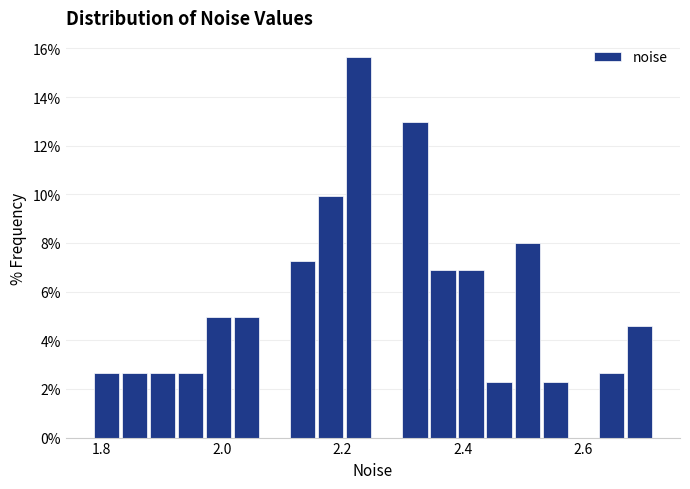

Read against the x-axis, roughly where is the centre of the tallest bar?

2.22